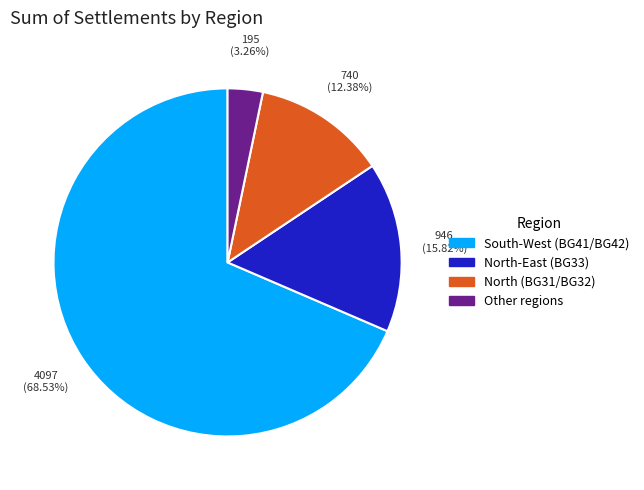

Is there any slice that represents more than half of the pie?

Yes